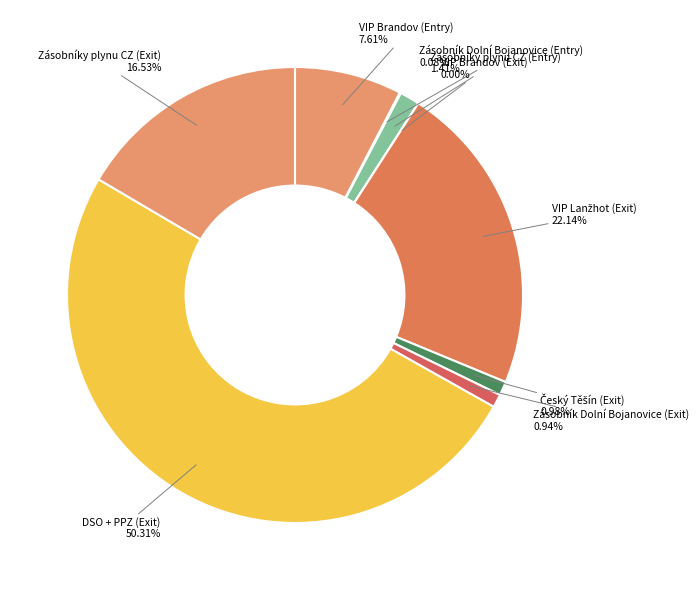

What is the largest slice in the pie chart?

DSO + PPZ (Exit)